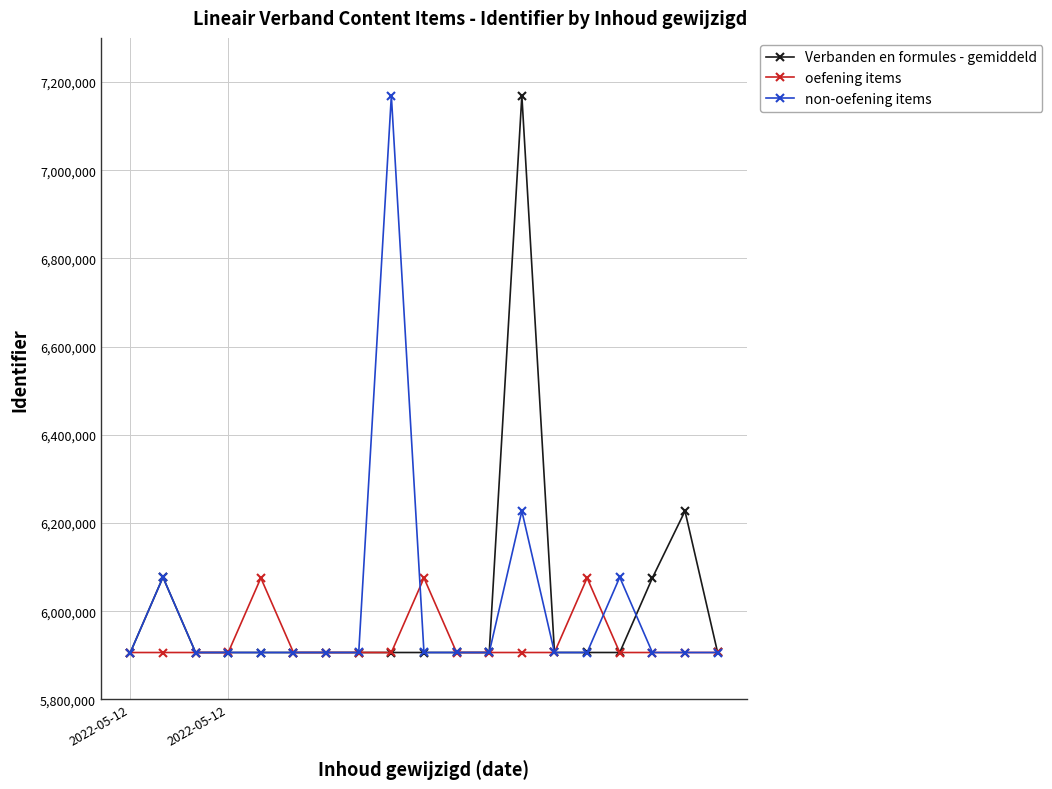

How many lines are shown in the chart?

3